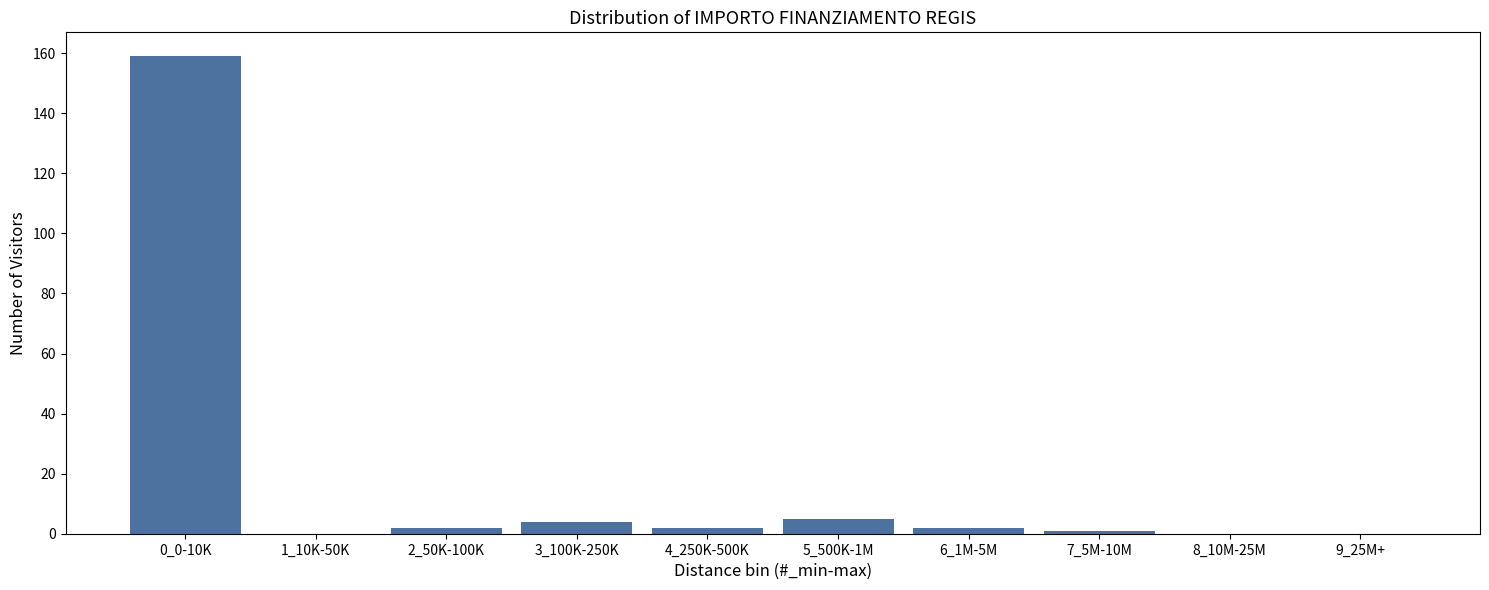

Reading left to right, what are all the values shown in this chart?

0_0-10K=159	1_10K-50K=0	2_50K-100K=2	3_100K-250K=4	4_250K-500K=2	5_500K-1M=5	6_1M-5M=2	7_5M-10M=1	8_10M-25M=0	9_25M+=0